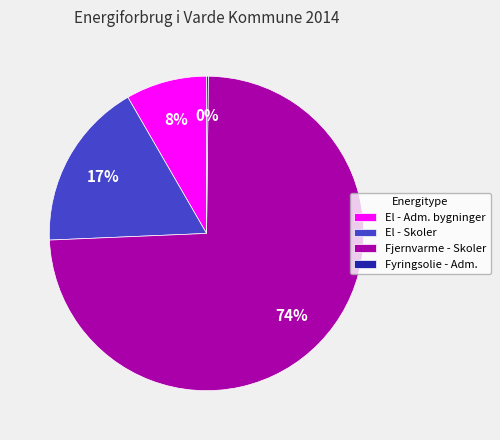

Combined, do El - Skoler and Fjernvarme - Skoler account for over 50%?

Yes